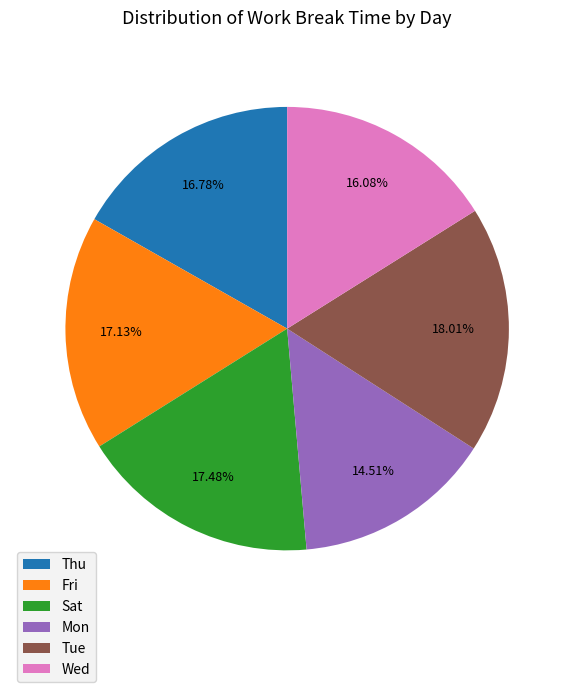

Do Mon and Wed together represent more than half of the pie?

No